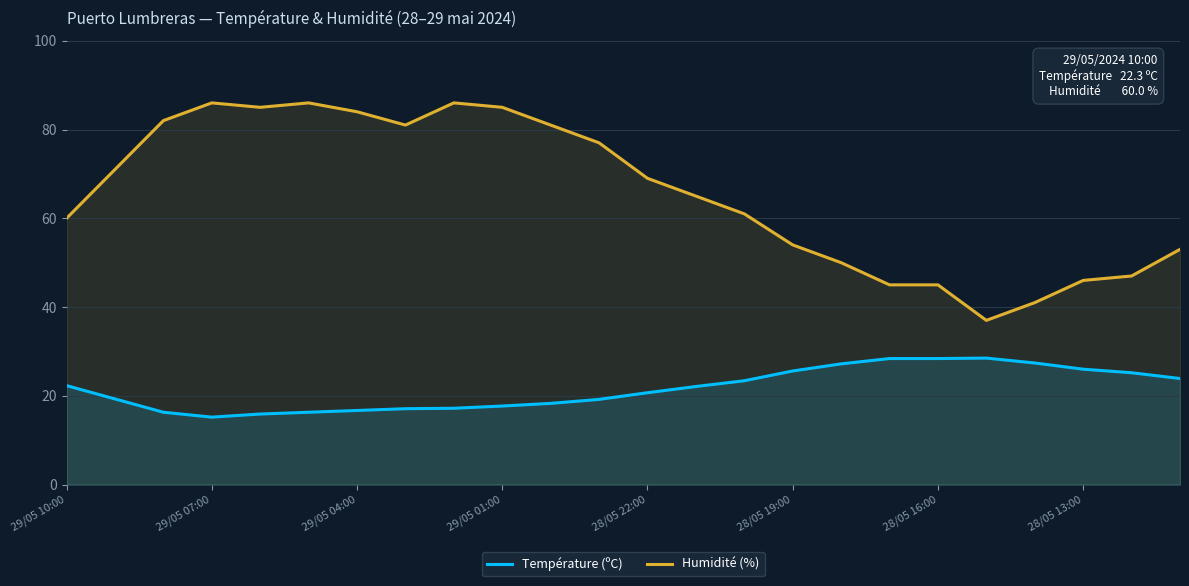

True or false: Humidité (%) and Température (ºC) cross at least once.

False